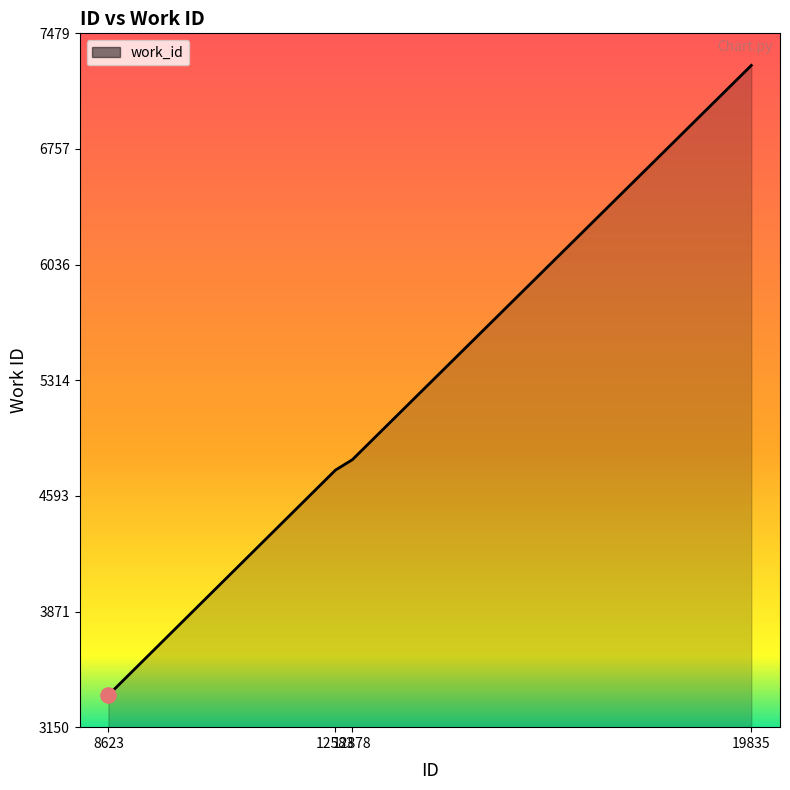

Approximately how many times larger is the value at 12583 compared to 8623?

1.4